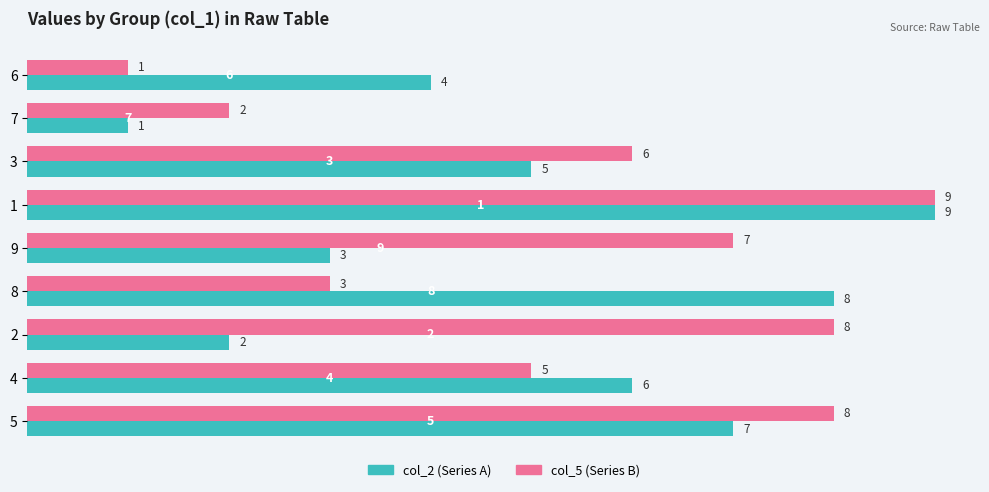

What is the difference between the highest and lowest values at 2?

6